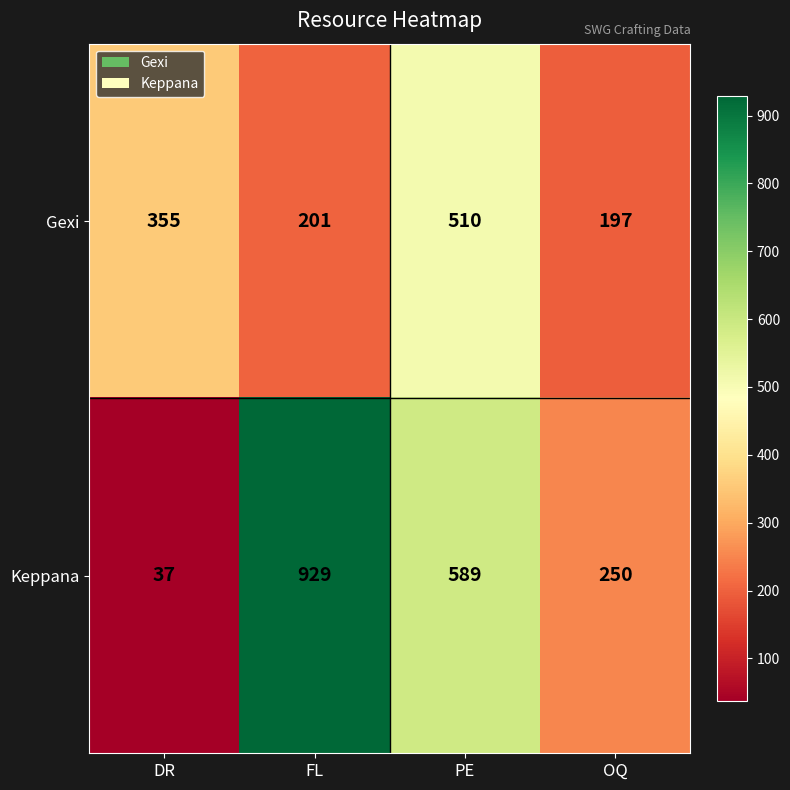

Reading left to right, list all the values displayed in this chart.

Gexi: DR=355	FL=201	PE=510	OQ=197
Keppana: DR=37	FL=929	PE=589	OQ=250